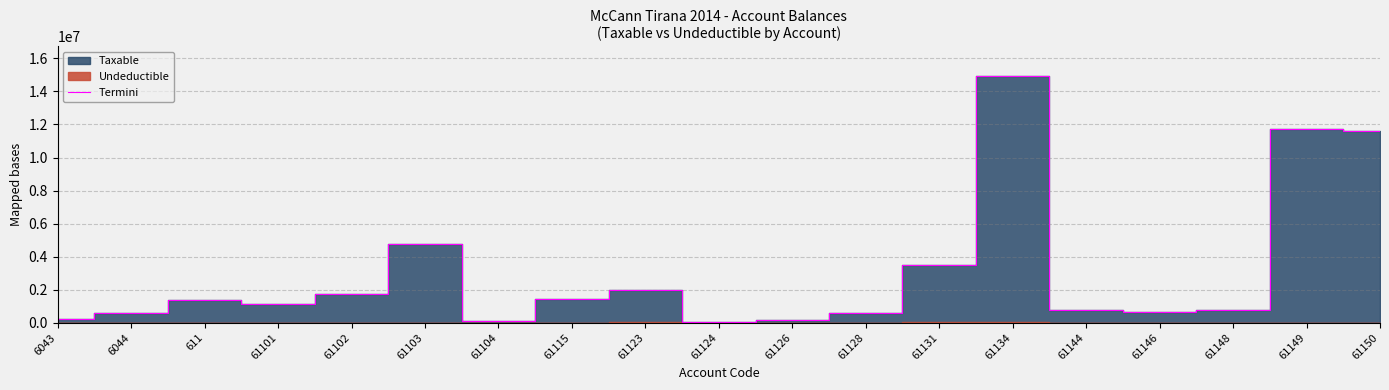

Reading left to right, transcribe all the data shown in this chart.

6043=250227.1	6044=588118.9	611=1366068.5	61101=1149043.7	61102=1735151.5	61103=4735066.9	61104=105900.0	61115=1434003.2	61123=2010362.2	61124=61813.2	61126=163090.0	61128=567460.5	61131=3465988.5	61134=14931158.8	61144=779642.1	61146=666085.5	61148=769080.9	61149=11717876.6	61150=11574631.1